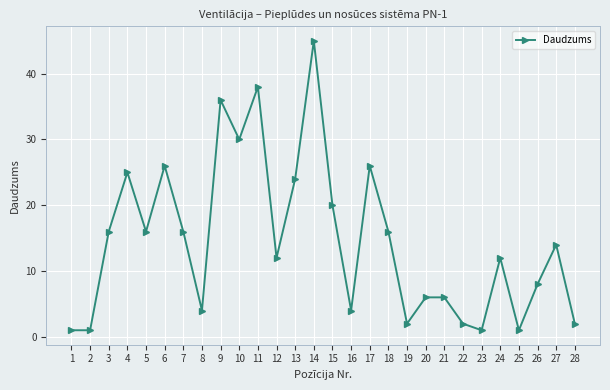

Where does the data first go above 14?

3